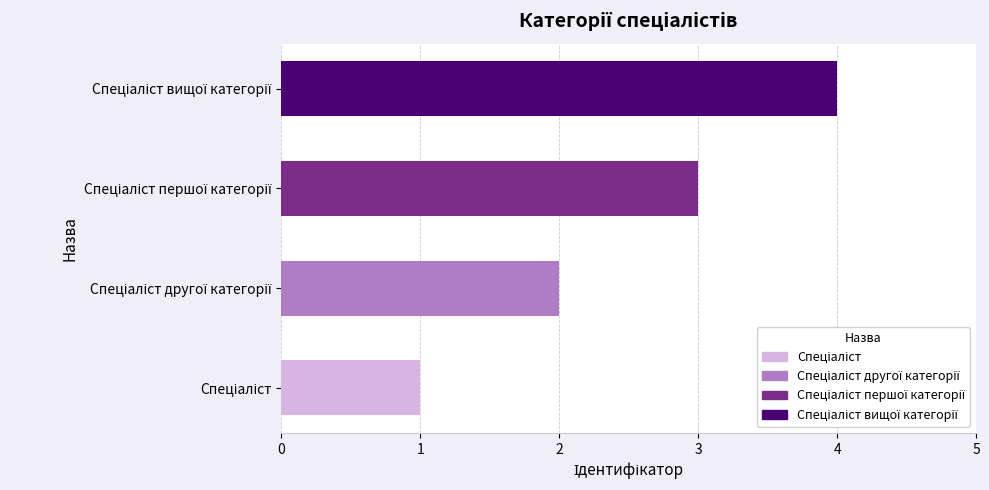

Between Спеціаліст другої категорії and Спеціаліст, which is larger?

Спеціаліст другої категорії